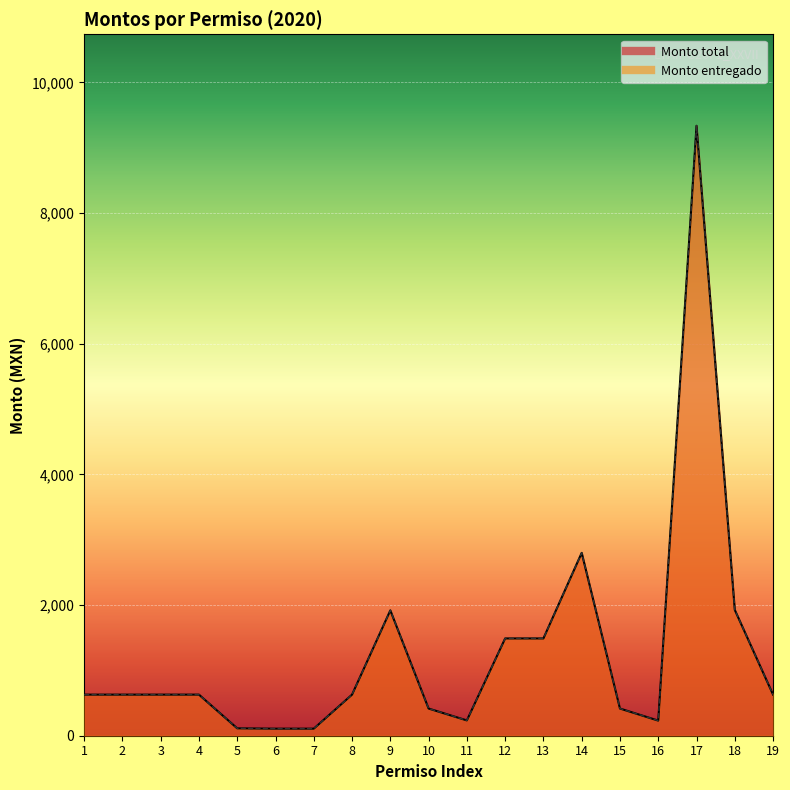

Where does the Monto entregado series first go above 629?

1